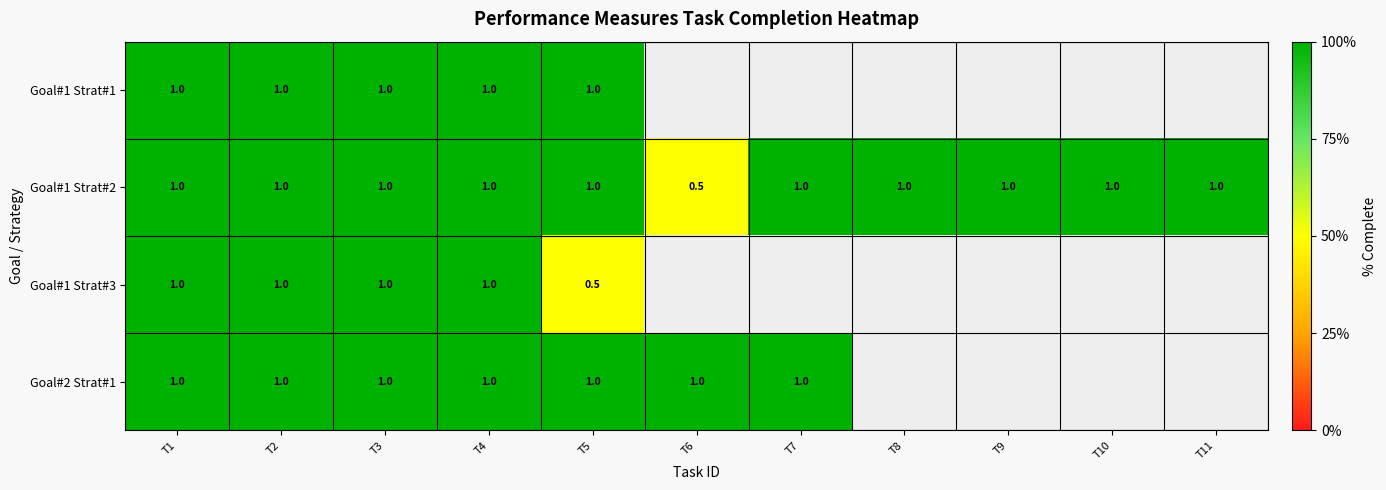

Is it true that Goal#1 Strat#2 equals 0.6 at T5?

False